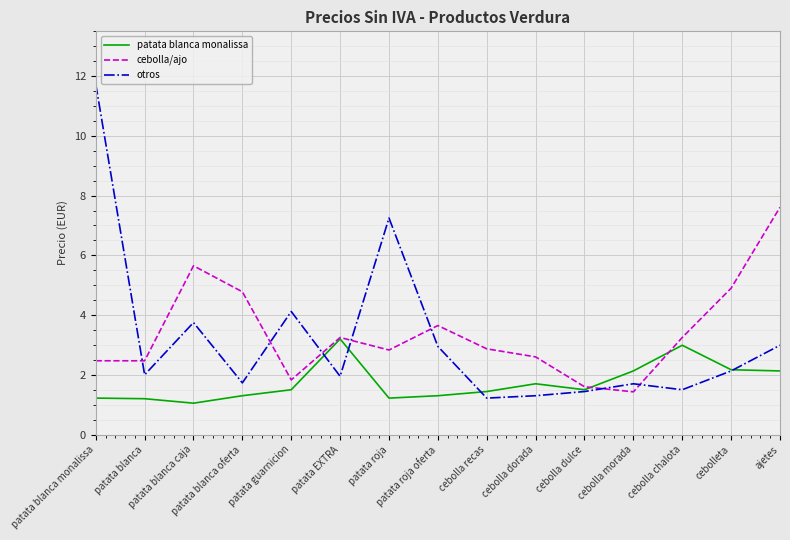

The otros series shows 1.7 at patata roja oferta. True or false?

False